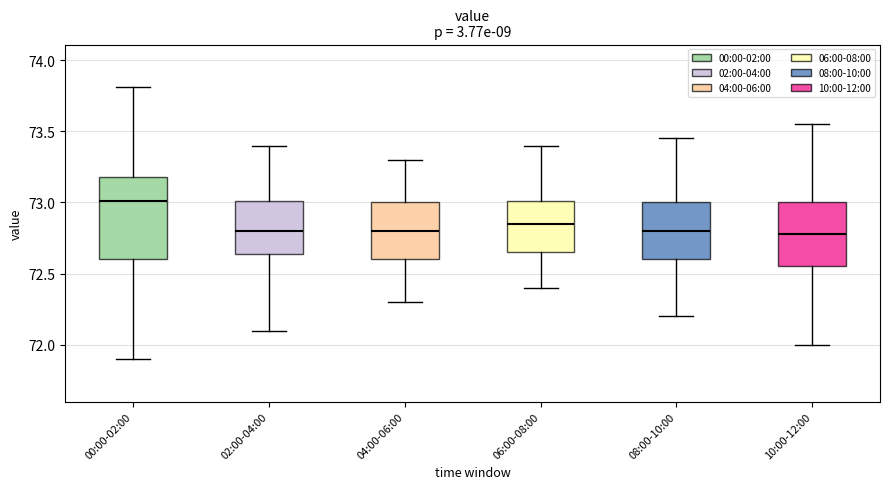

Which box is the tallest, from its lower edge to its upper edge?

00:00-02:00